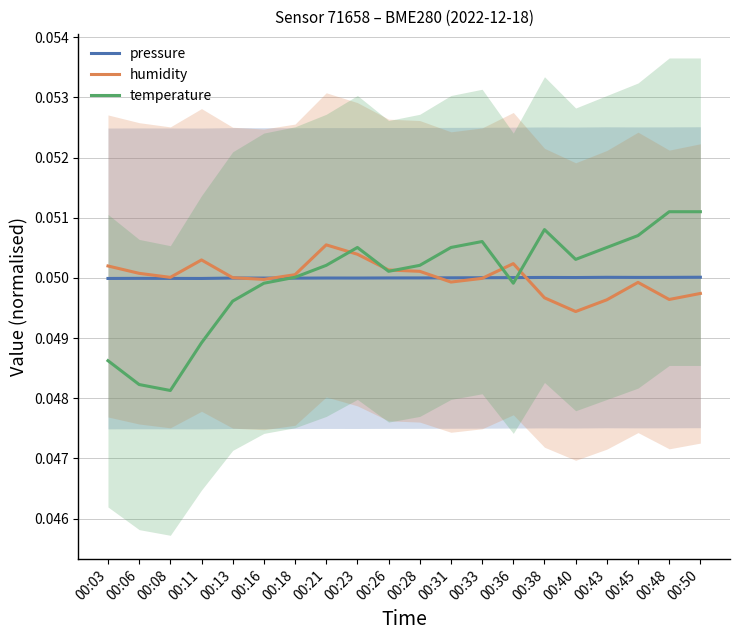

Where is the first local minimum for temperature?

00:08